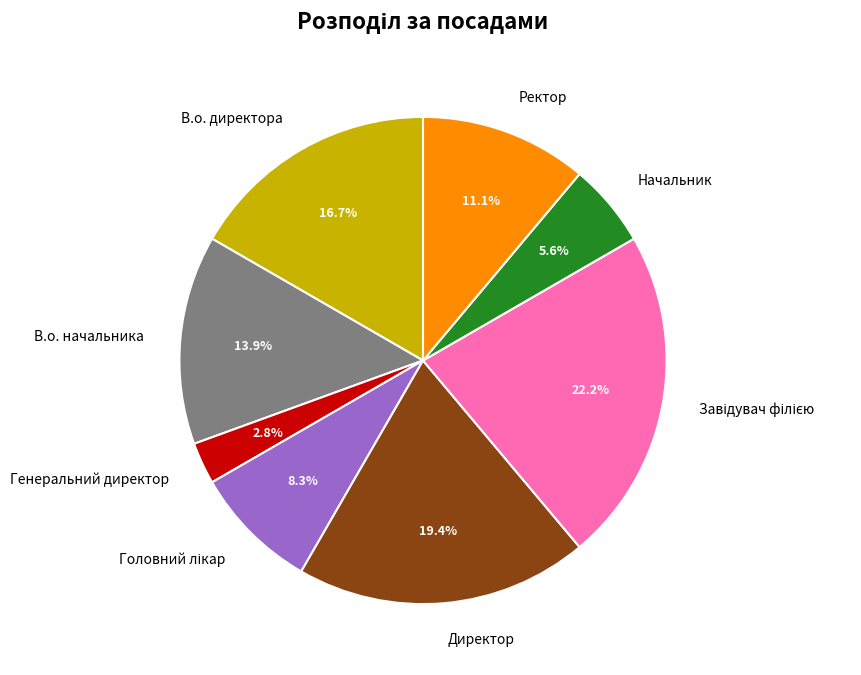

To the nearest percent, what portion does Директор represent?

19%